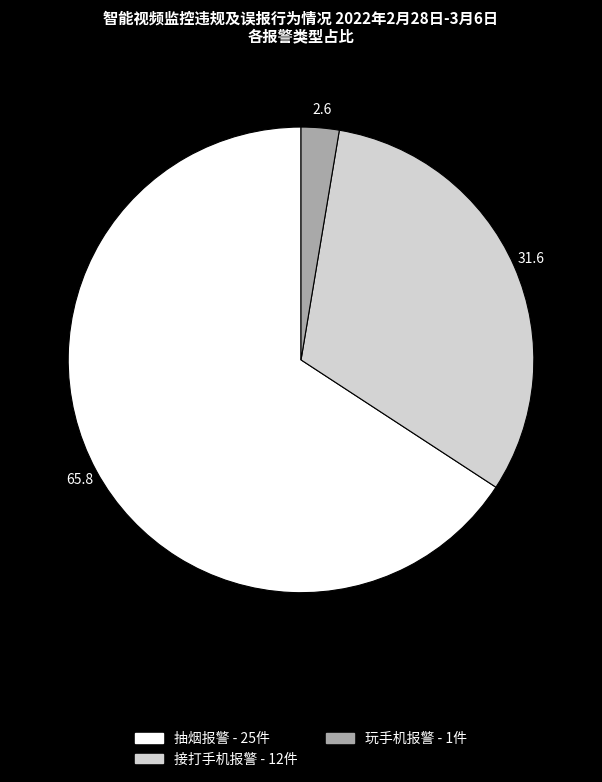

True or false: 抽烟报警 accounts for 59% of the total.

False